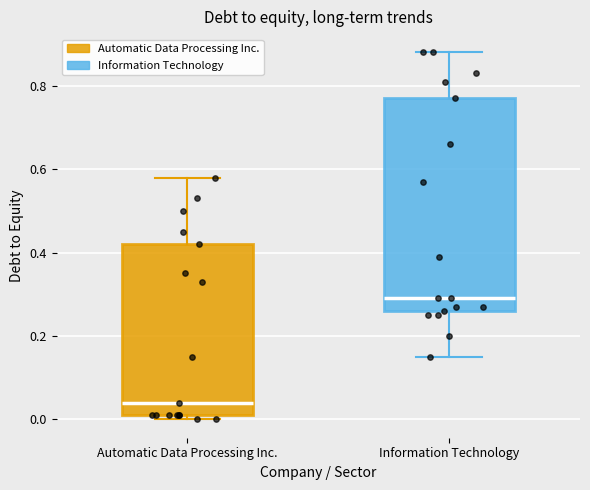

Which box's median line is the lowest?

Automatic Data Processing Inc.